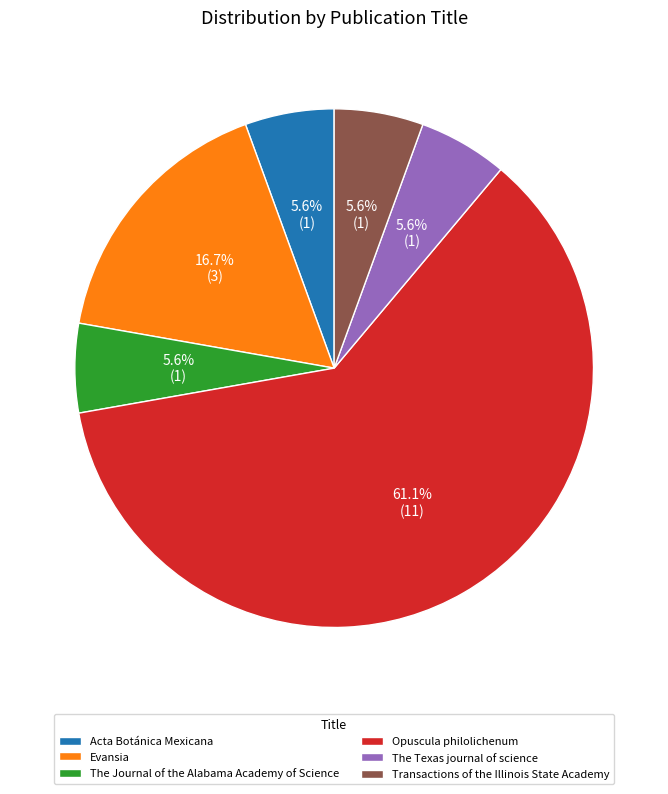

Which slice is the largest?

Opuscula philolichenum